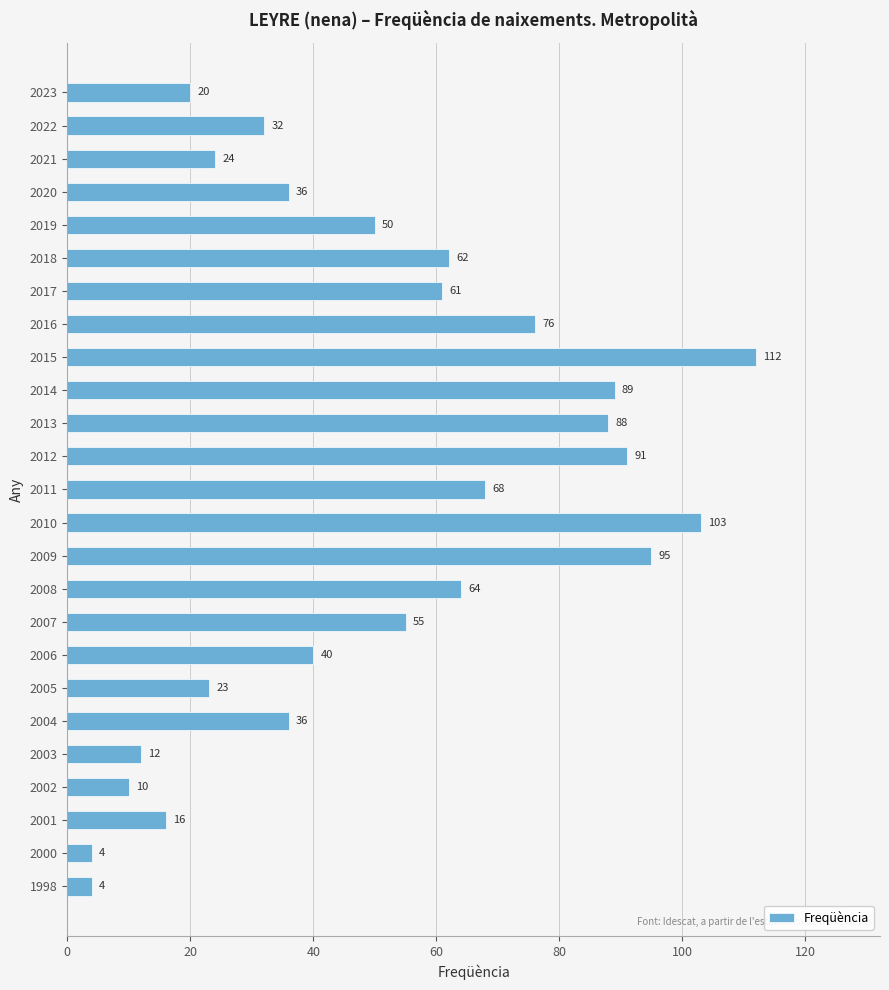

How many series are shown in this chart?

1